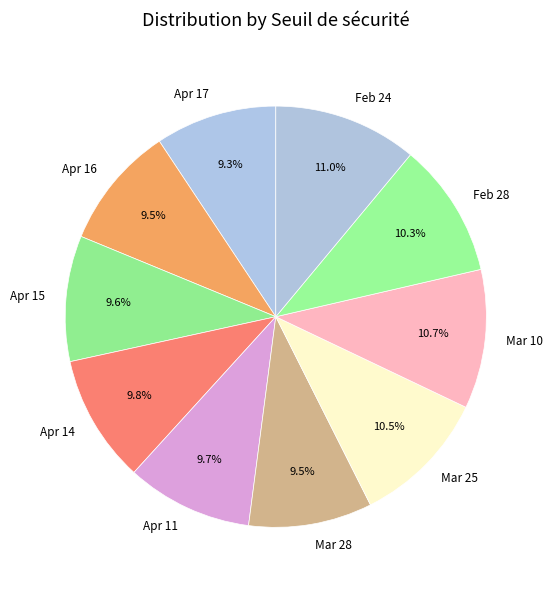

Does Apr 17 account for over 50% of the chart?

No